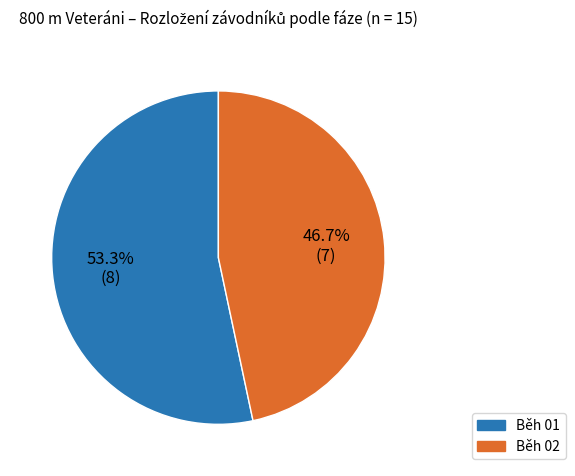

Which category has the biggest portion of the pie?

Běh 01